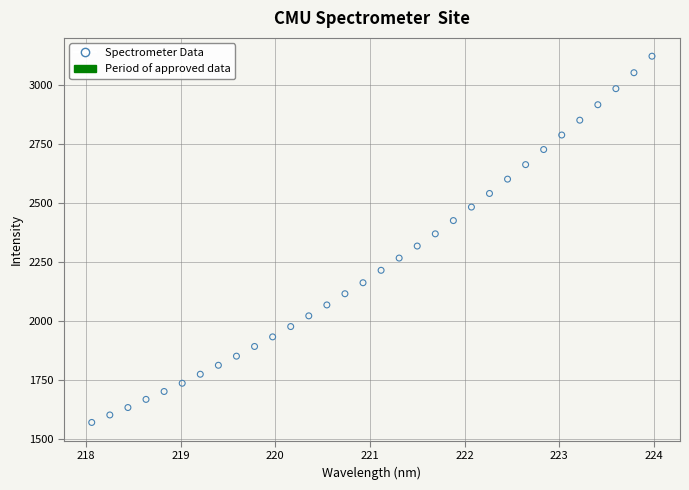

What is the range of X values (max minus min)?

5.9